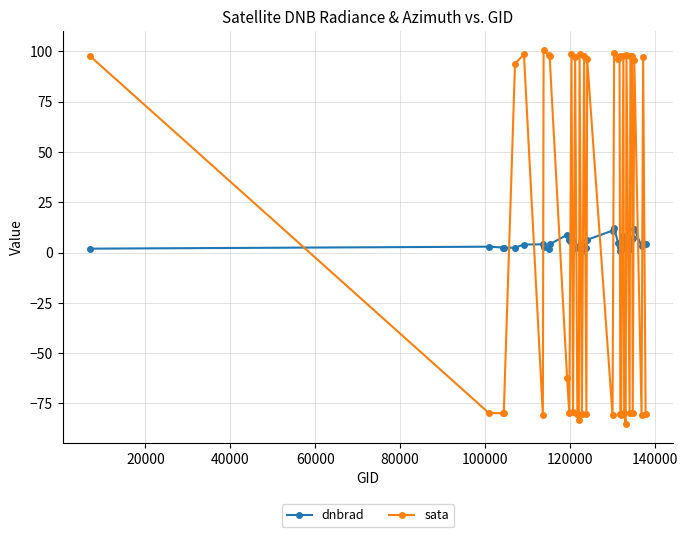

What is the maximum value shown in the chart?

100.8